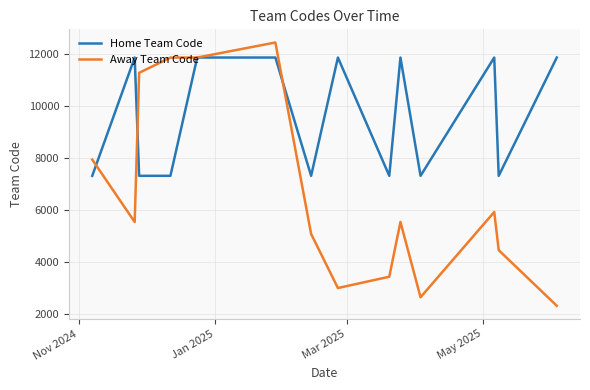

Rank the series by their maximum value, from lowest to highest.

Home Team Code, Away Team Code